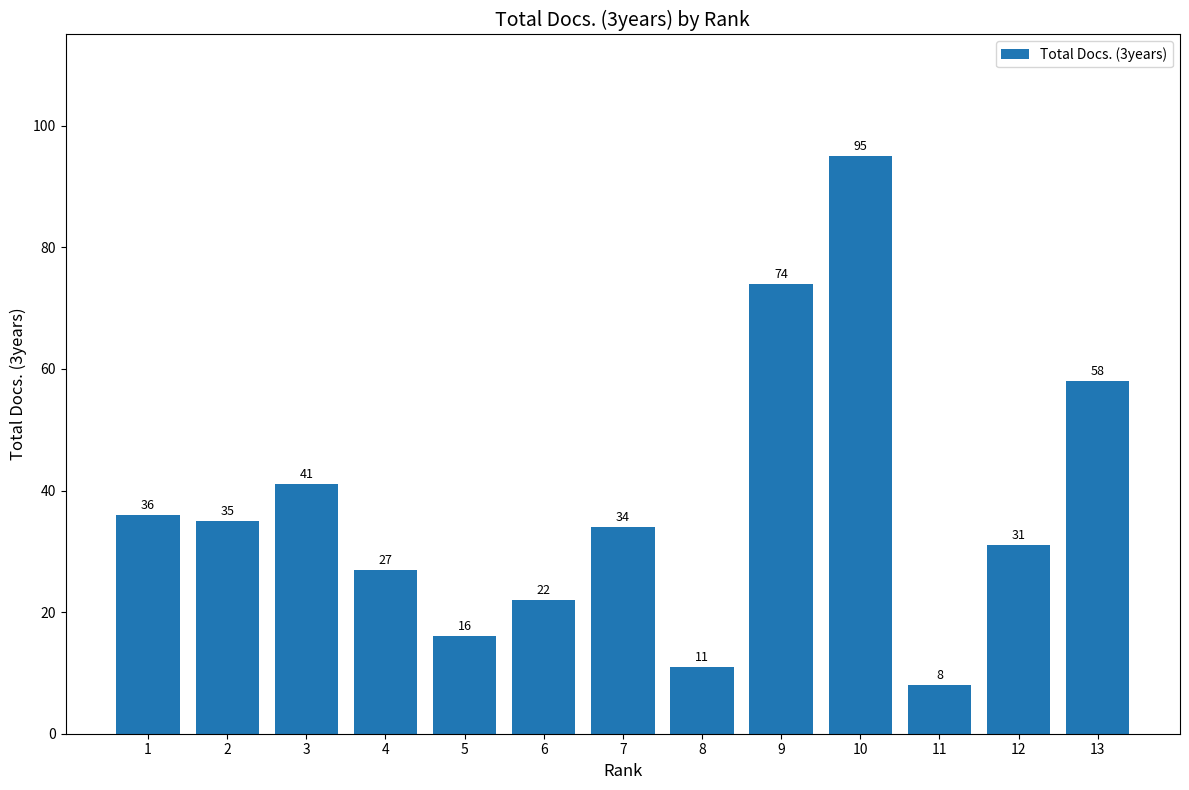

Approximately how many times larger is the value at 11 compared to 5?

0.5